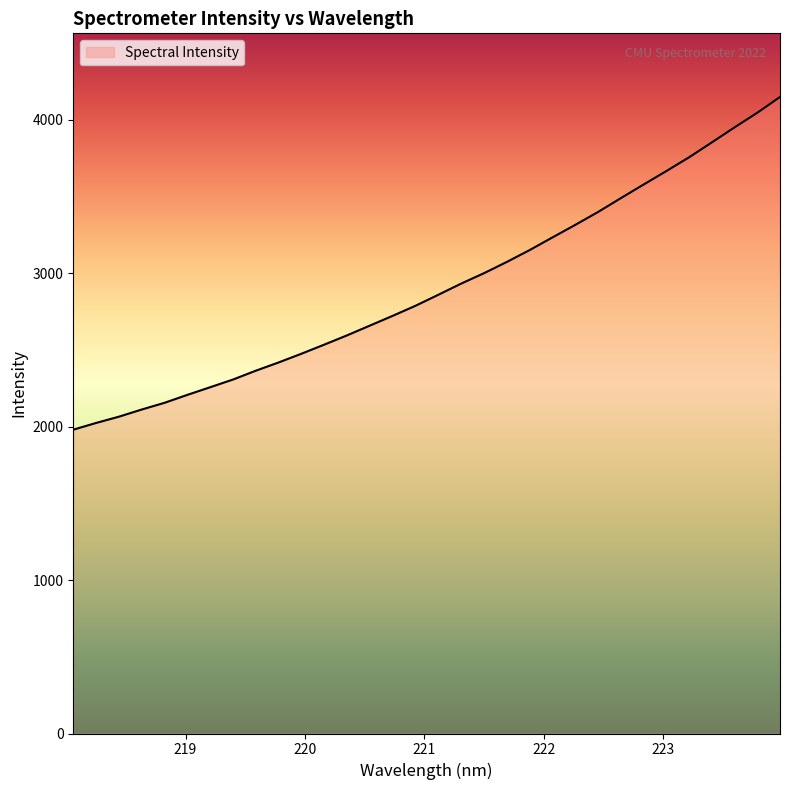

What is the maximum value shown in the chart?

4147.5